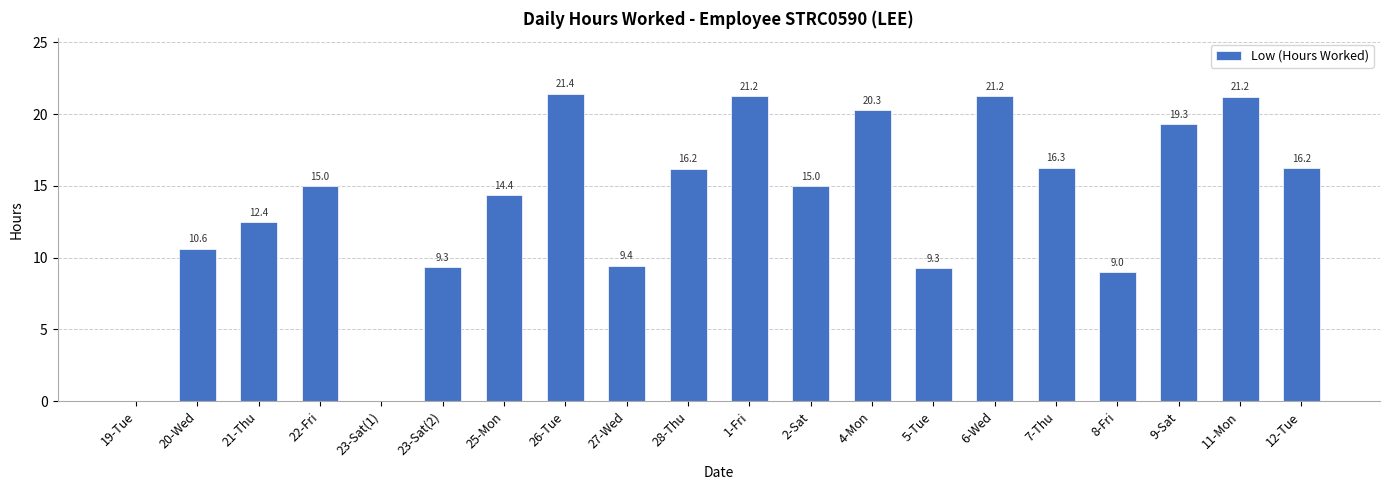

Read the value at 28-Thu.

16.2